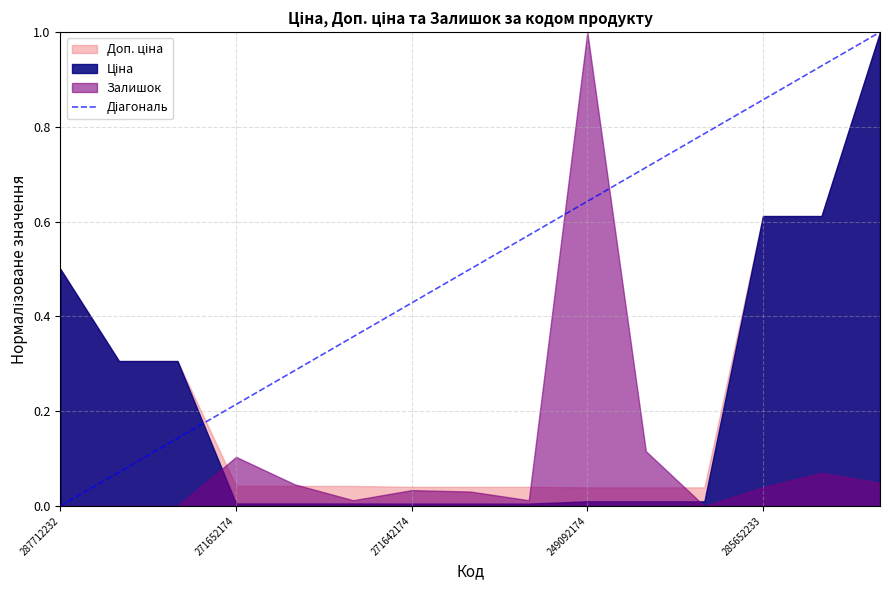

Is it true that the value at 287712232 is 0?

True